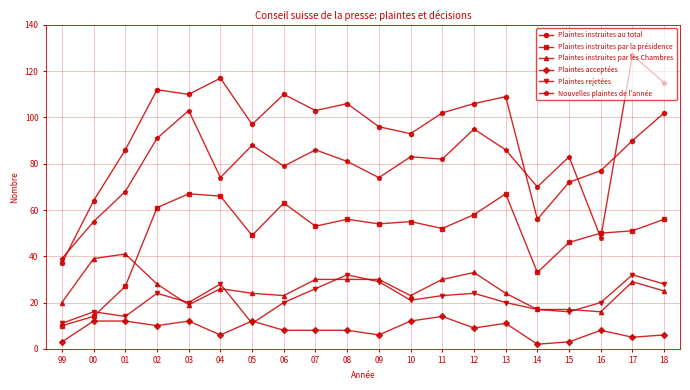

Which series has the largest total across all categories?

Plaintes instruites au total